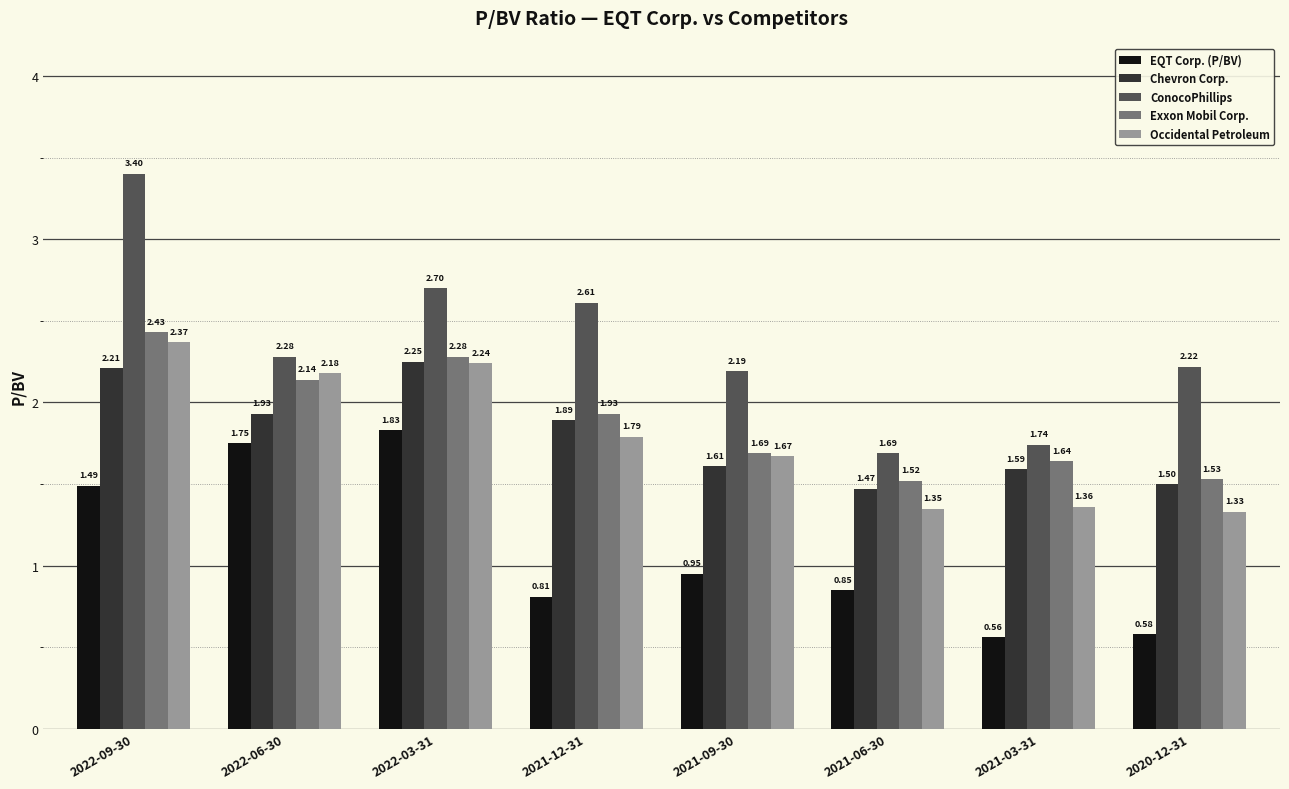

Which series has the largest range (max minus min)?

ConocoPhillips